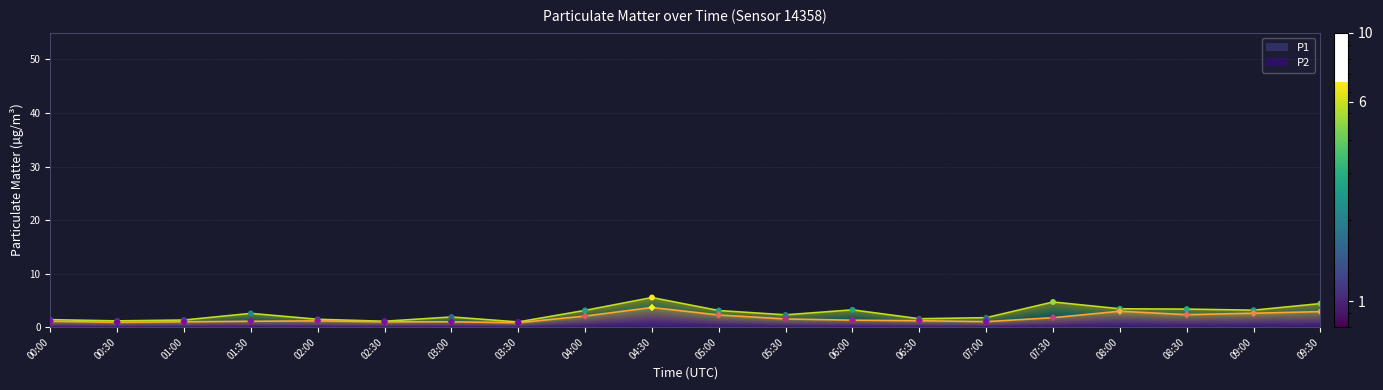

Which series has the largest total across all categories?

P1